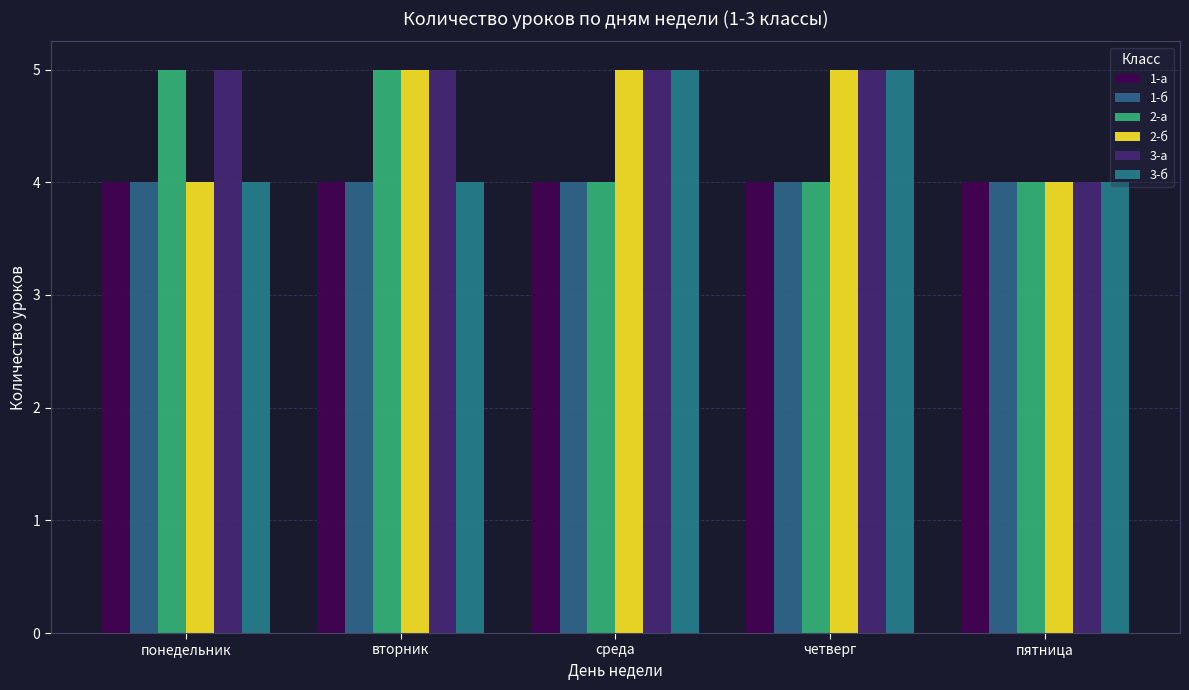

What is the highest value of the 2-а series?

5